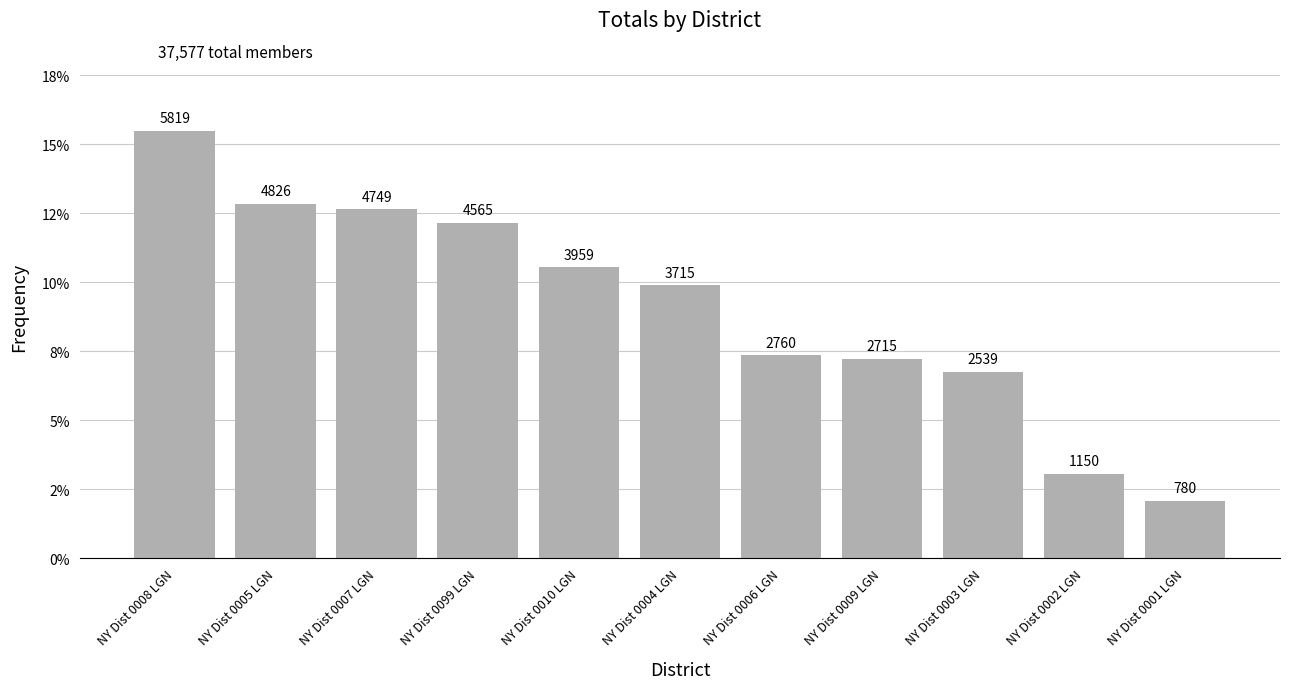

What is the sum of all values?

1.0